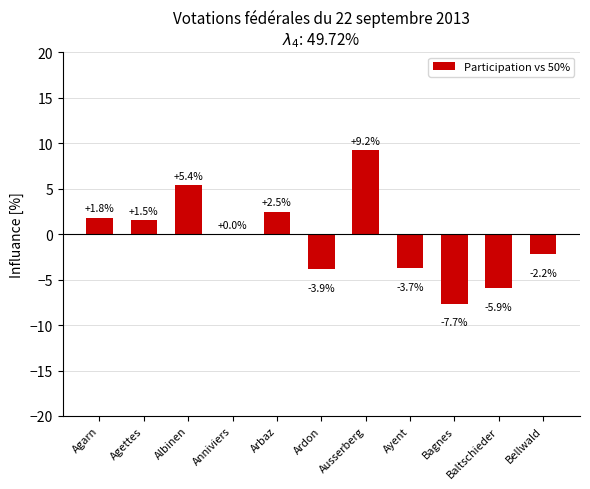

Is it true that the value at Ayent is -3.7?

True